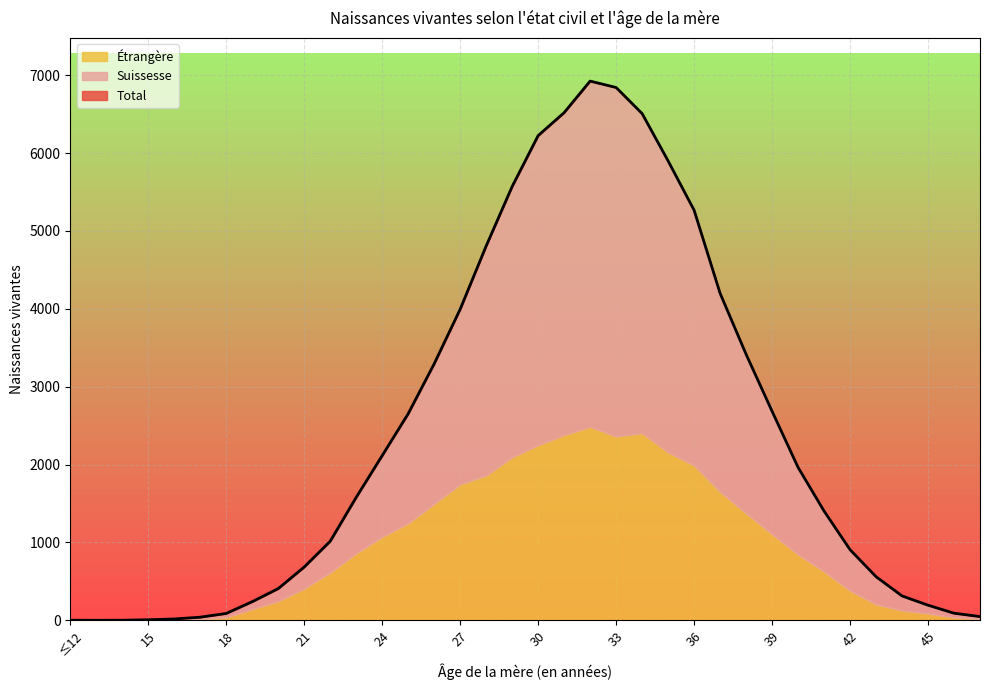

Is the value of Total at 18 greater than the value of Étrangère at 22?

No